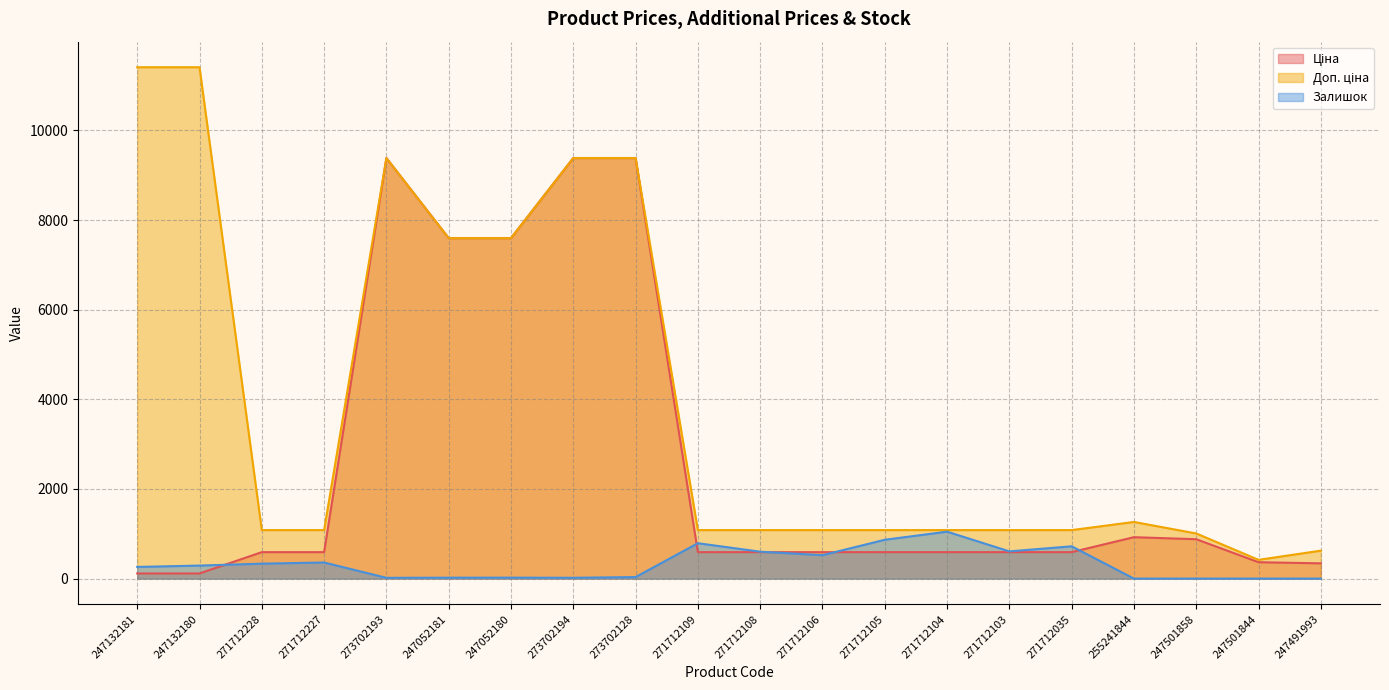

Where does the Залишок series first go above 290?

271712228